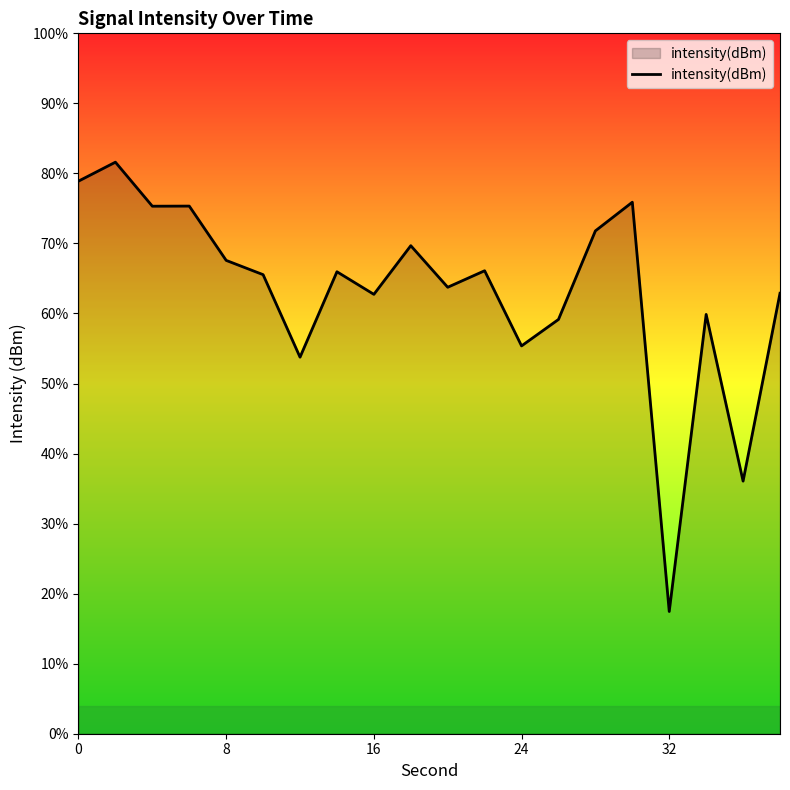

How many values exceed -130?

8